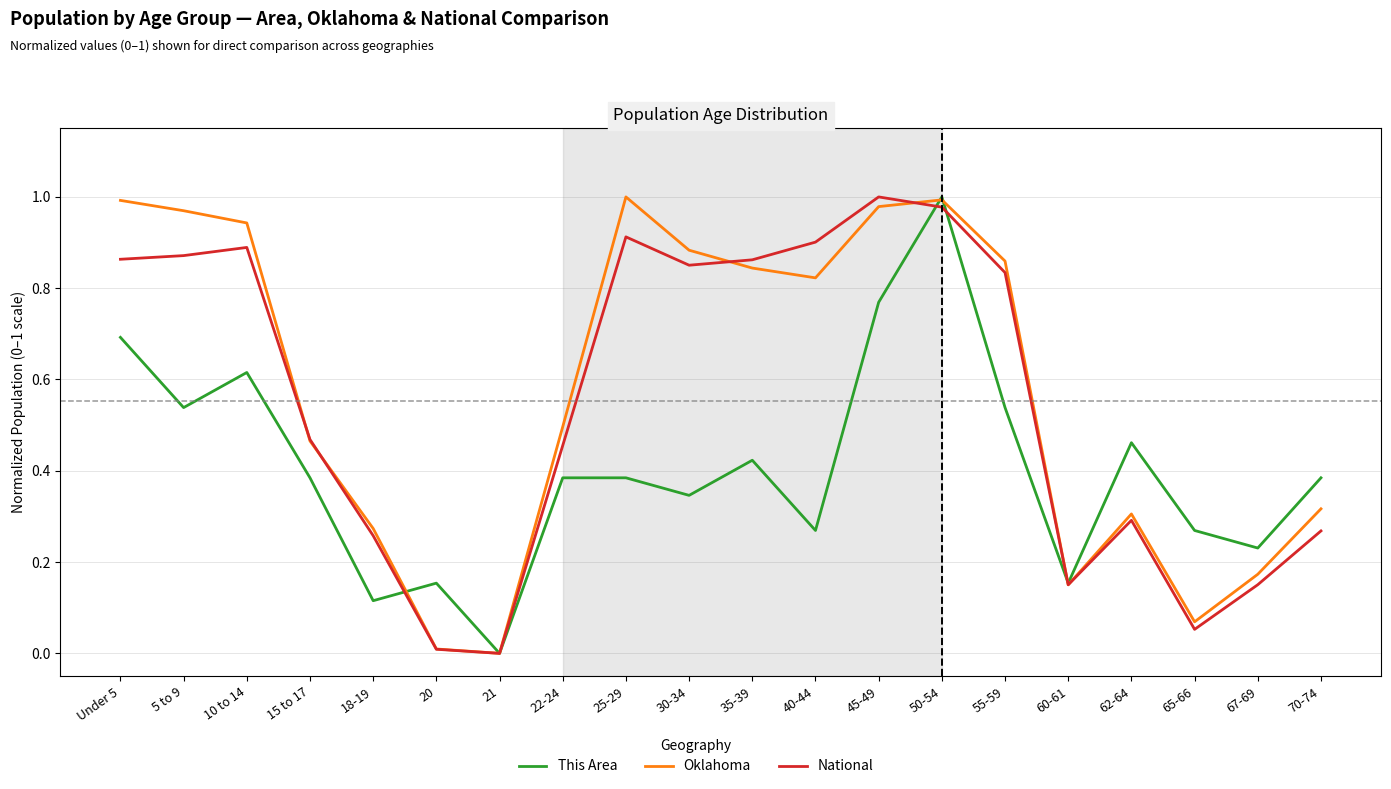

Does the chart display data point markers on the line(s)?

No